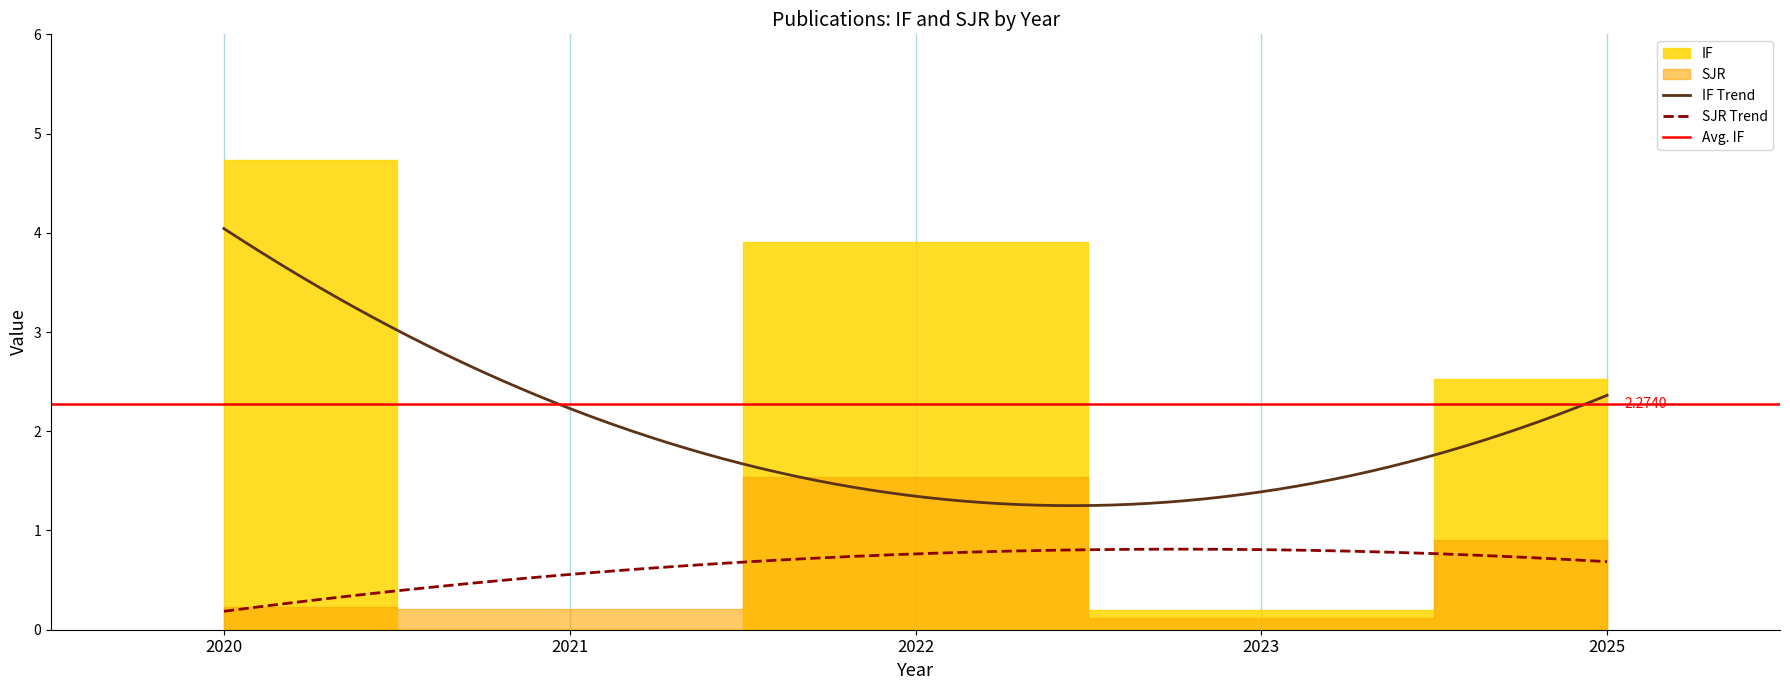

What value does the IF series have at 2025?

2.5